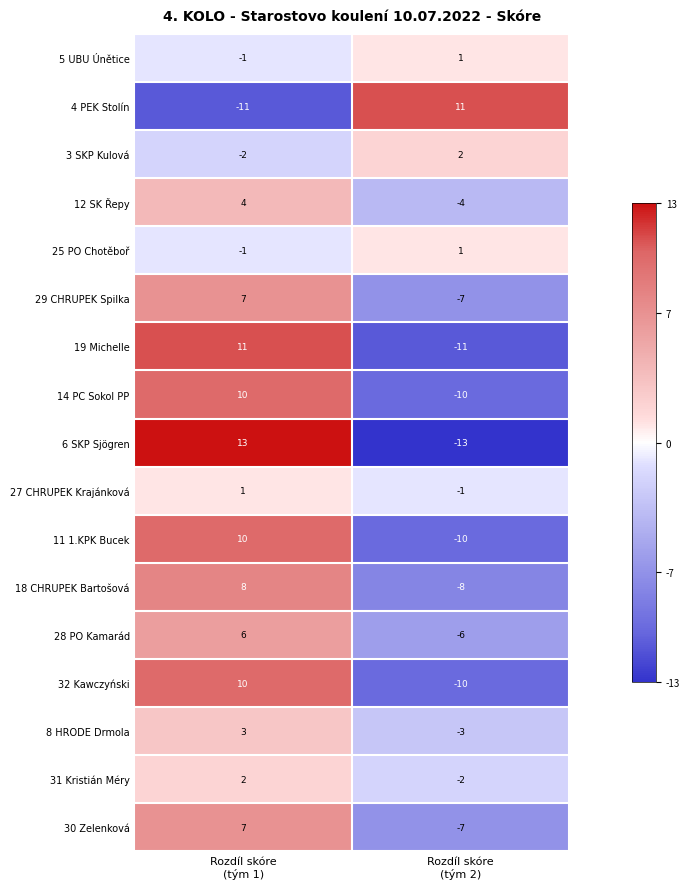

What is the maximum value shown in the chart?

13